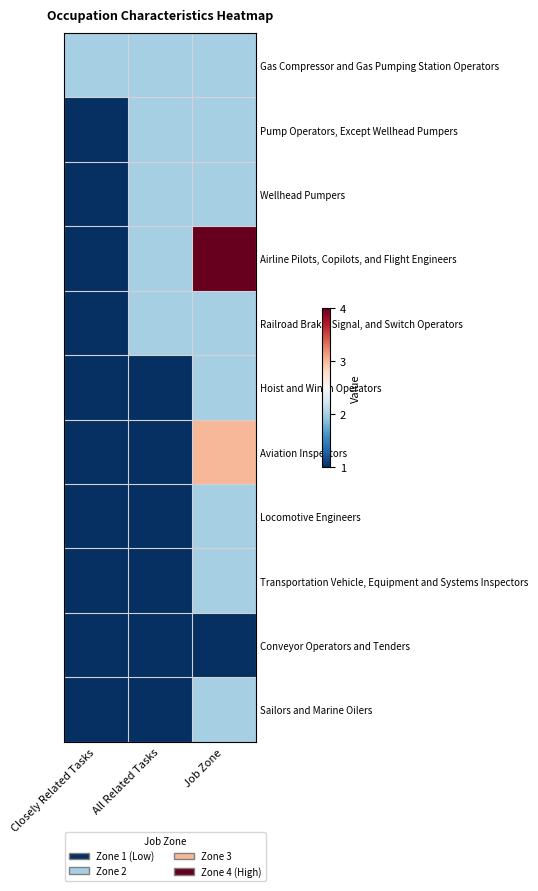

Reading right to left, extract all data points from this chart.

Gas Compressor and Gas Pumping Station Operators: Job Zone=2	All Related Tasks=2	Closely Related Tasks=2
Pump Operators, Except Wellhead Pumpers: Job Zone=2	All Related Tasks=2	Closely Related Tasks=1
Wellhead Pumpers: Job Zone=2	All Related Tasks=2	Closely Related Tasks=1
Airline Pilots, Copilots, and Flight Engineers: Job Zone=4	All Related Tasks=2	Closely Related Tasks=1
Railroad Brake, Signal, and Switch Operators: Job Zone=2	All Related Tasks=2	Closely Related Tasks=1
Hoist and Winch Operators: Job Zone=2	All Related Tasks=1	Closely Related Tasks=1
Aviation Inspectors: Job Zone=3	All Related Tasks=1	Closely Related Tasks=1
Locomotive Engineers: Job Zone=2	All Related Tasks=1	Closely Related Tasks=1
Transportation Vehicle, Equipment and Systems Inspectors: Job Zone=2	All Related Tasks=1	Closely Related Tasks=1
Conveyor Operators and Tenders: Job Zone=1	All Related Tasks=1	Closely Related Tasks=1
Sailors and Marine Oilers: Job Zone=2	All Related Tasks=1	Closely Related Tasks=1